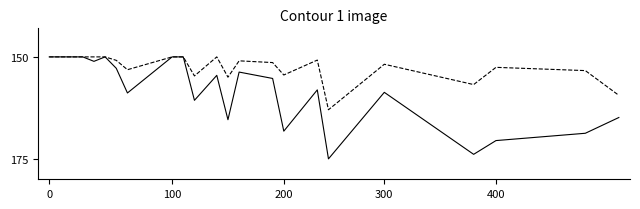

What is the maximum value shown in the chart?

175.0